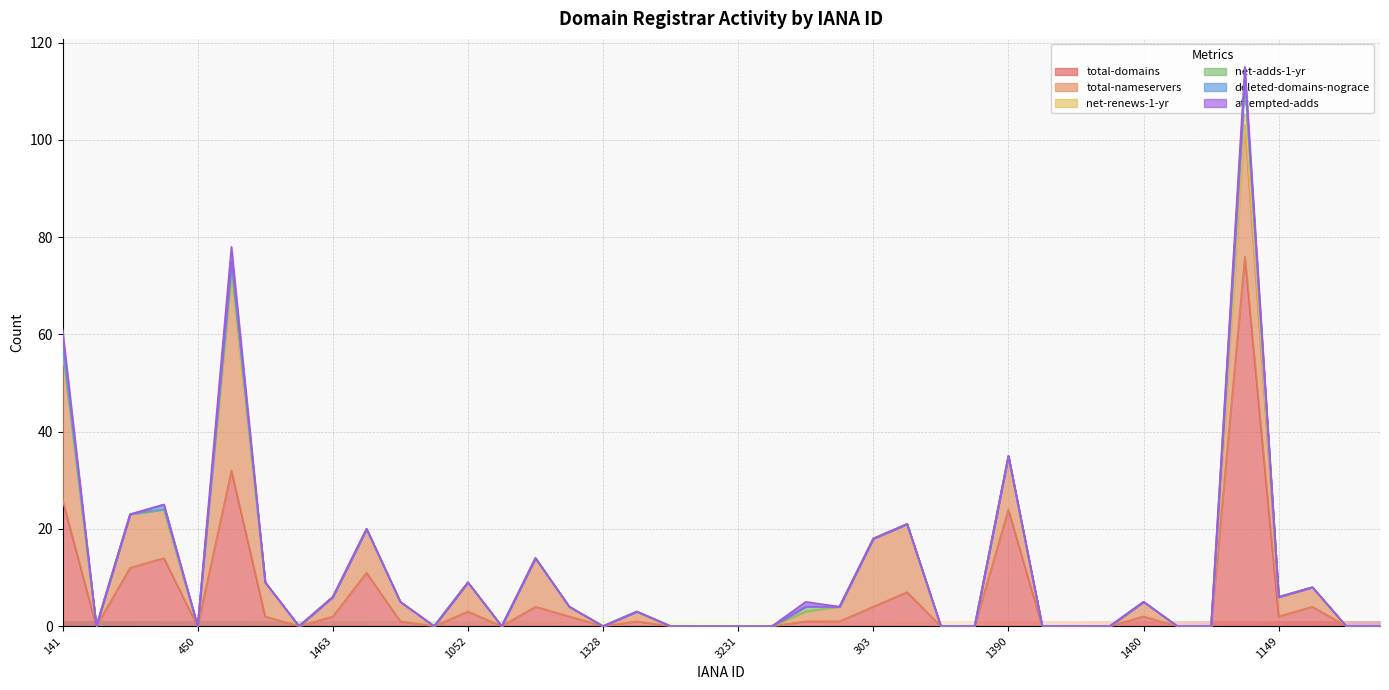

Reading left to right, extract all data points from this chart.

total-domains: 141=26	168=0	299=12	433=14	450=0	1387=32	1420=2	1448=0	1463=2	1479=11	837=1	938=0	1052=3	1110=0	1152=4	1257=2	1328=0	1362=1	2498=0	2906=0	3231=0	3786=0	143=1	244=1	303=4	440=7	455=0	1375=0	1390=24	1434=0	1449=0	1464=0	1480=2	839=0	976=0	1068=76	1149=2	1153=4	1262=0	1336=0
total-nameservers: 141=31	168=0	299=11	433=10	450=0	1387=40	1420=7	1448=0	1463=4	1479=9	837=4	938=0	1052=6	1110=0	1152=10	1257=2	1328=0	1362=2	2498=0	2906=0	3231=0	3786=0	143=2	244=3	303=14	440=14	455=0	1375=0	1390=11	1434=0	1449=0	1464=0	1480=3	839=0	976=0	1068=27	1149=4	1153=4	1262=0	1336=0
net-renews-1-yr: 141=0	168=0	299=0	433=0	450=0	1387=0	1420=0	1448=0	1463=0	1479=0	837=0	938=0	1052=0	1110=0	1152=0	1257=0	1328=0	1362=0	2498=0	2906=0	3231=0	3786=0	143=0	244=0	303=0	440=0	455=0	1375=0	1390=0	1434=0	1449=0	1464=0	1480=0	839=0	976=0	1068=7	1149=0	1153=0	1262=0	1336=0
net-adds-1-yr: 141=0	168=0	299=0	433=0	450=0	1387=3	1420=0	1448=0	1463=0	1479=0	837=0	938=0	1052=0	1110=0	1152=0	1257=0	1328=0	1362=0	2498=0	2906=0	3231=0	3786=0	143=1	244=0	303=0	440=0	455=0	1375=0	1390=0	1434=0	1449=0	1464=0	1480=0	839=0	976=0	1068=2	1149=0	1153=0	1262=0	1336=0
deleted-domains-nograce: 141=2	168=0	299=0	433=1	450=0	1387=0	1420=0	1448=0	1463=0	1479=0	837=0	938=0	1052=0	1110=0	1152=0	1257=0	1328=0	1362=0	2498=0	2906=0	3231=0	3786=0	143=0	244=0	303=0	440=0	455=0	1375=0	1390=0	1434=0	1449=0	1464=0	1480=0	839=0	976=0	1068=1	1149=0	1153=0	1262=0	1336=0
attempted-adds: 141=2	168=0	299=0	433=0	450=0	1387=3	1420=0	1448=0	1463=0	1479=0	837=0	938=0	1052=0	1110=0	1152=0	1257=0	1328=0	1362=0	2498=0	2906=0	3231=0	3786=0	143=1	244=0	303=0	440=0	455=0	1375=0	1390=0	1434=0	1449=0	1464=0	1480=0	839=0	976=0	1068=2	1149=0	1153=0	1262=0	1336=0